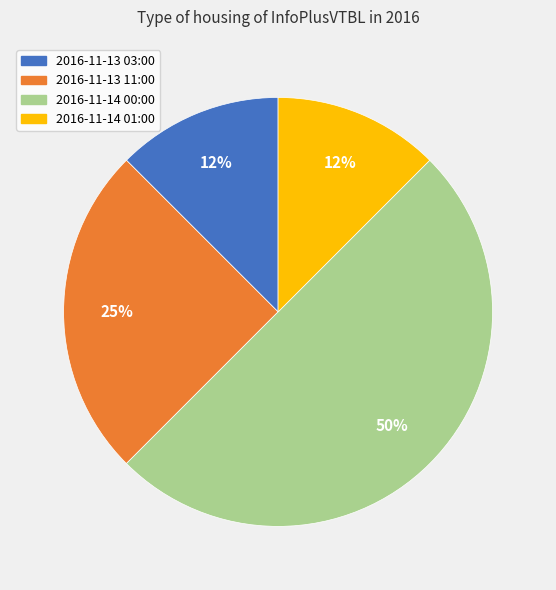

Is the sum of 2016-11-14 01:00 and 2016-11-13 03:00 greater than half?

No